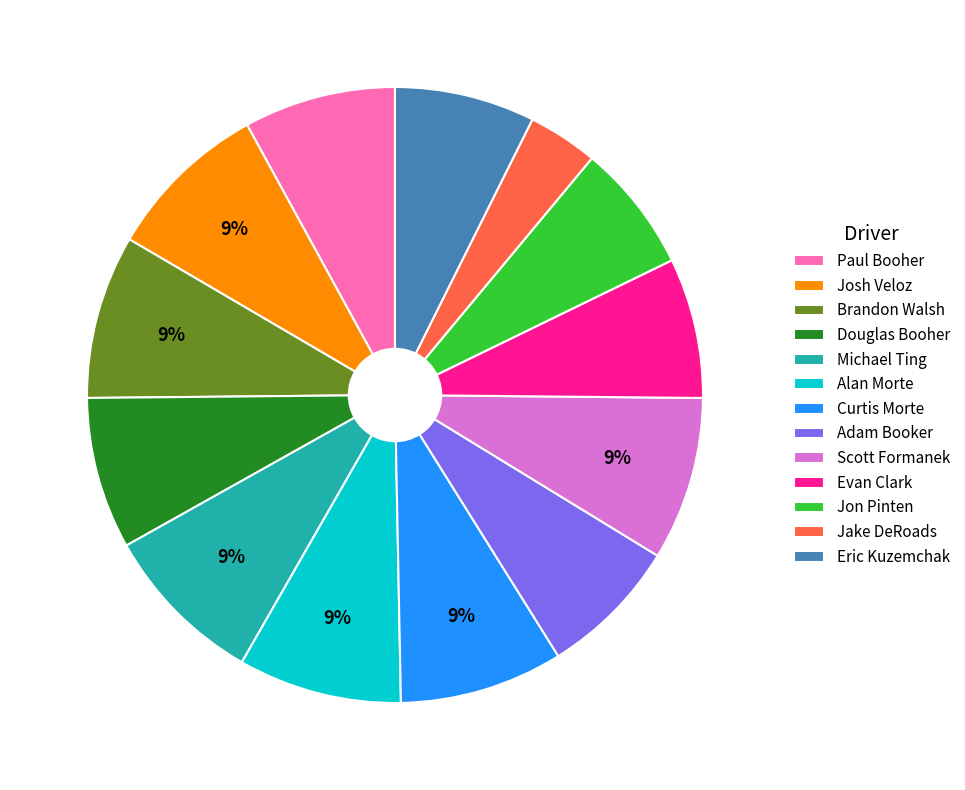

Which slice is the smallest?

Jake DeRoads